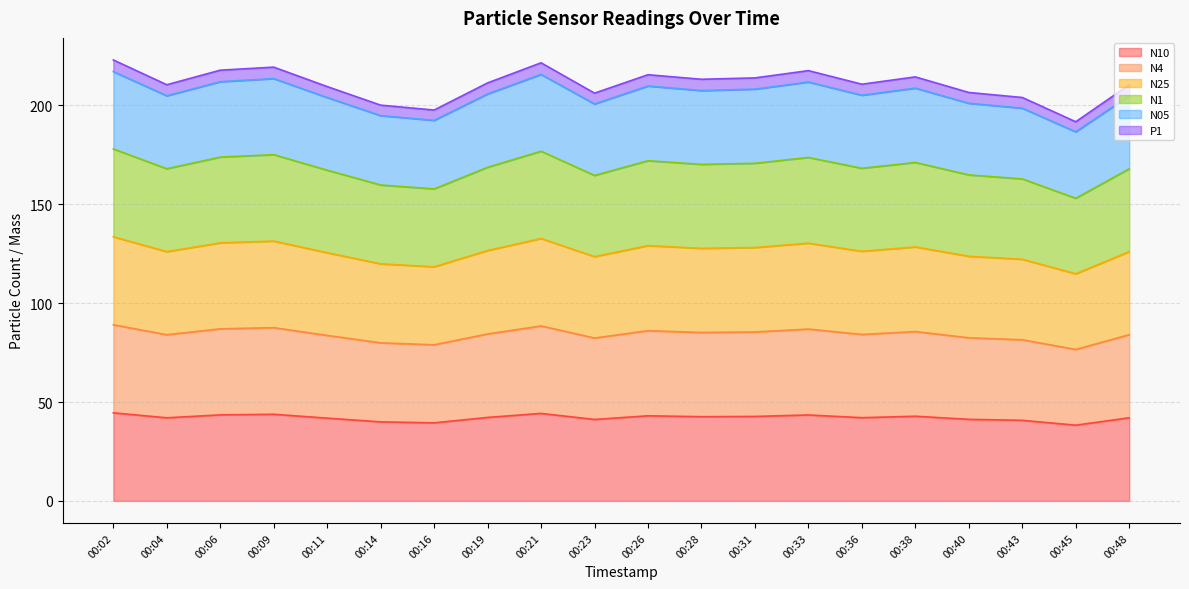

Between 00:28 and 00:48, which series saw the biggest shift?

N05